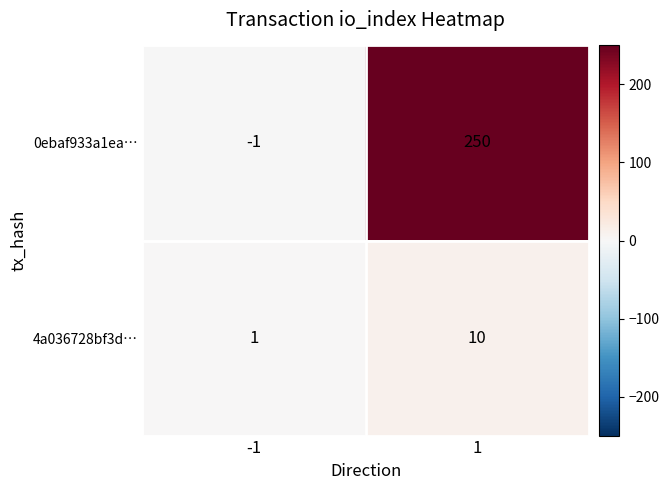

List the labels in order of 4a036728bf3d… value, smallest first.

-1, 1